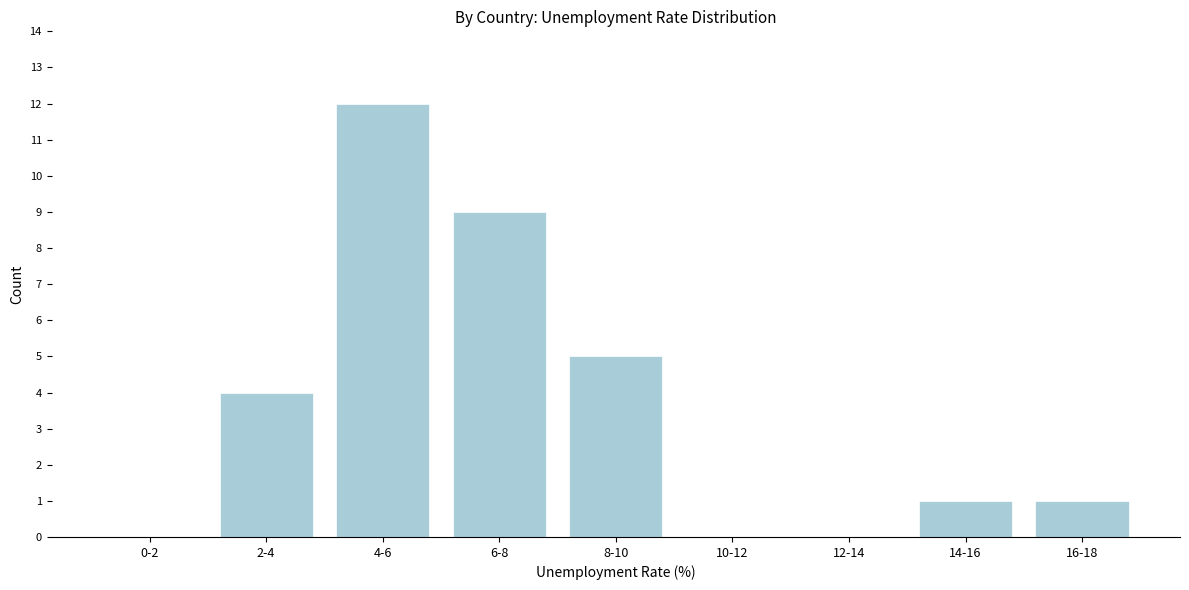

Reading left to right, list all the values displayed in this chart.

0-2=0	2-4=4	4-6=12	6-8=9	8-10=5	10-12=0	12-14=0	14-16=1	16-18=1